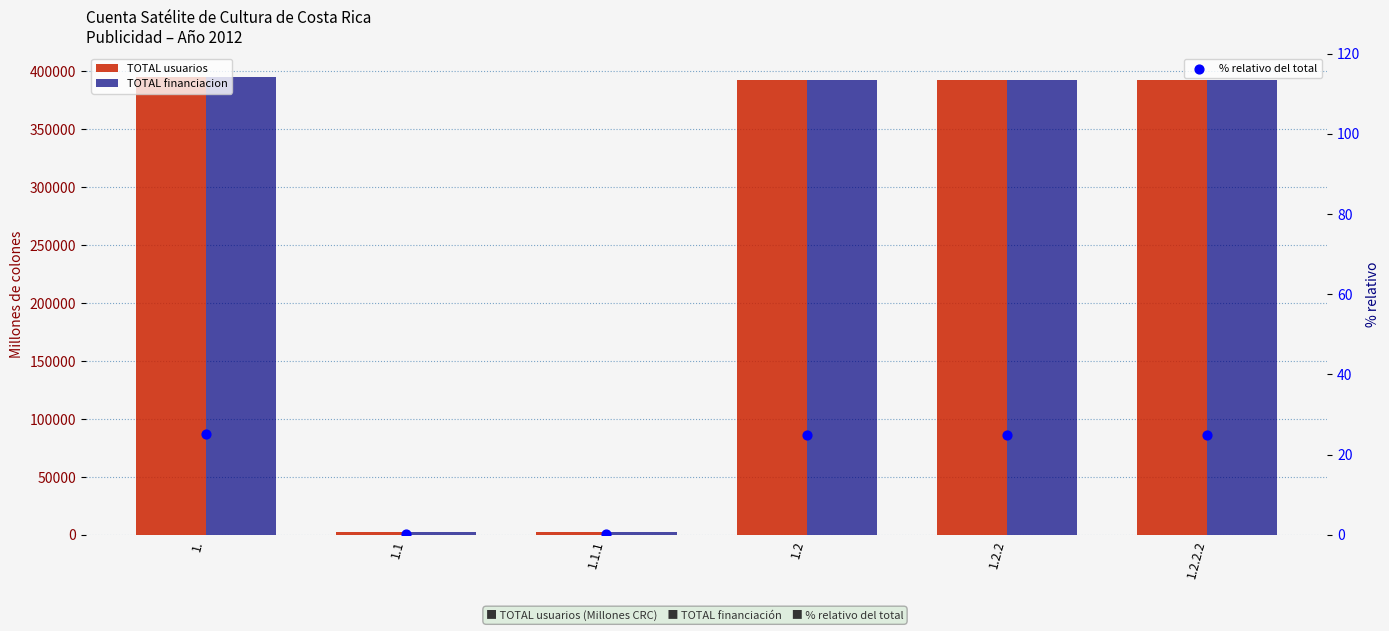

What are all the series names shown in the legend?

TOTAL usuarios, TOTAL financiacion, % relativo del total